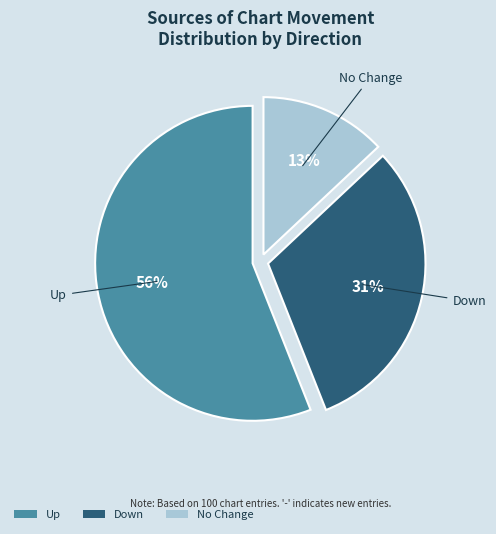

Between No Change and Up, which is larger?

Up